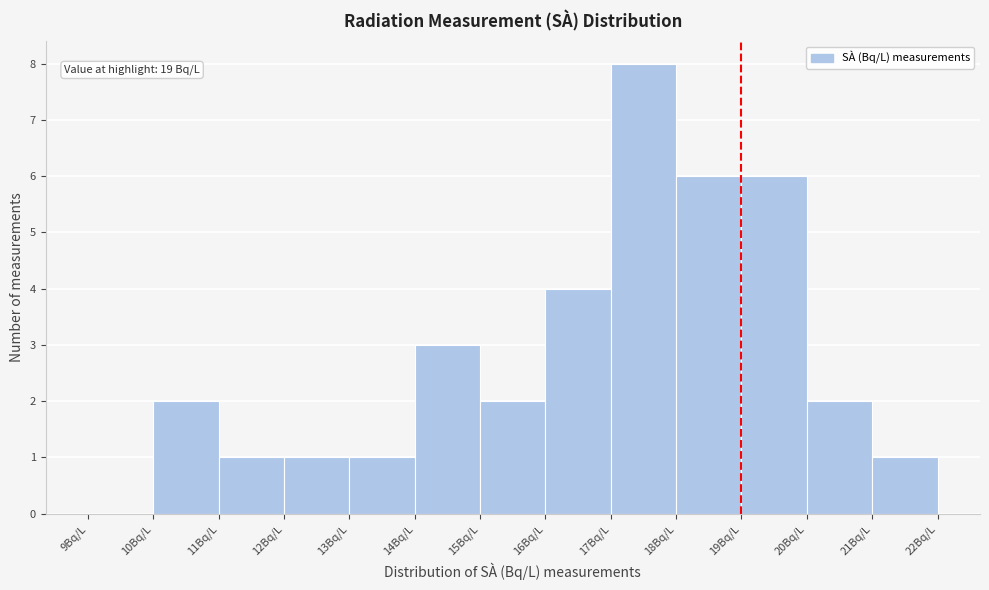

Over which range of the x-axis is the bar tallest?

17 to 18